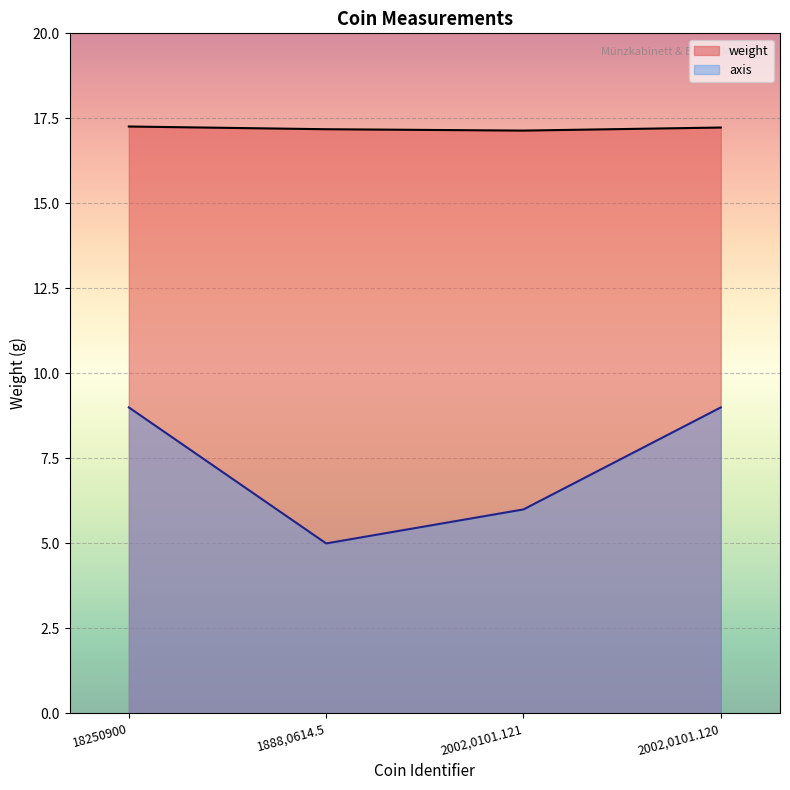

Between 1888,0614.5 and 2002,0101.121, which is larger?

1888,0614.5